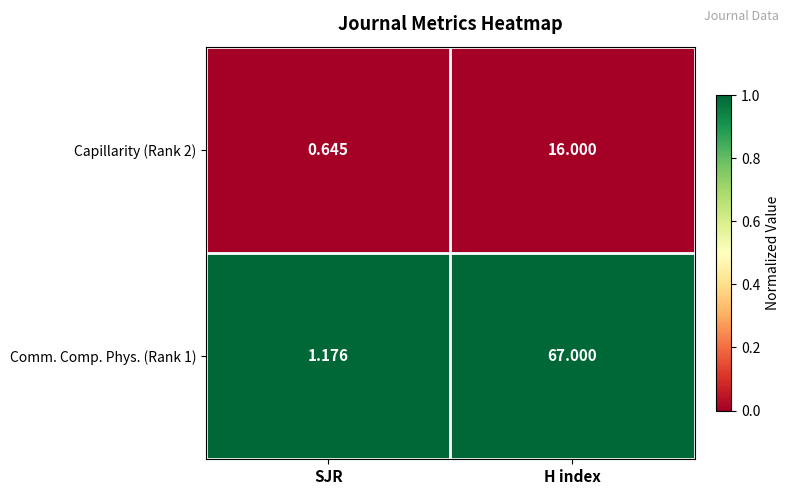

What is the maximum value shown in the chart?

67.0